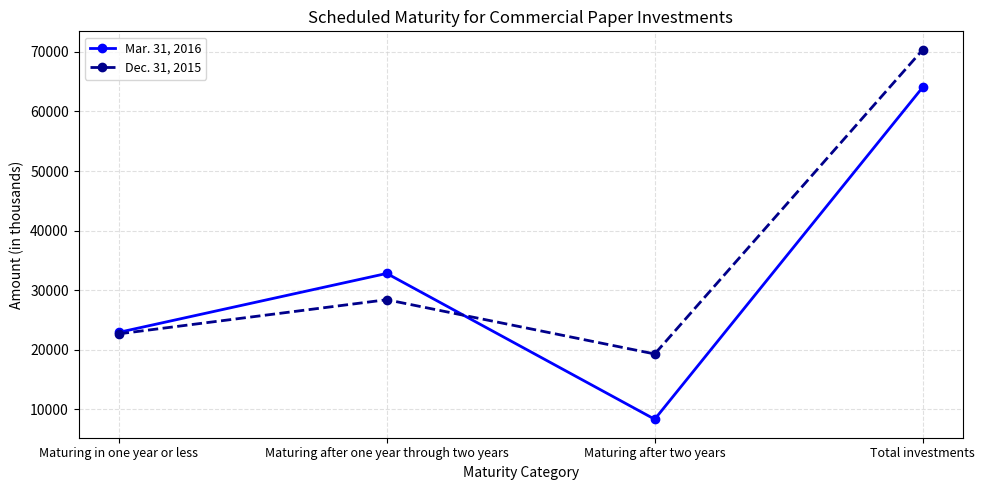

What is the sum of all Dec. 31, 2015 values?

140694